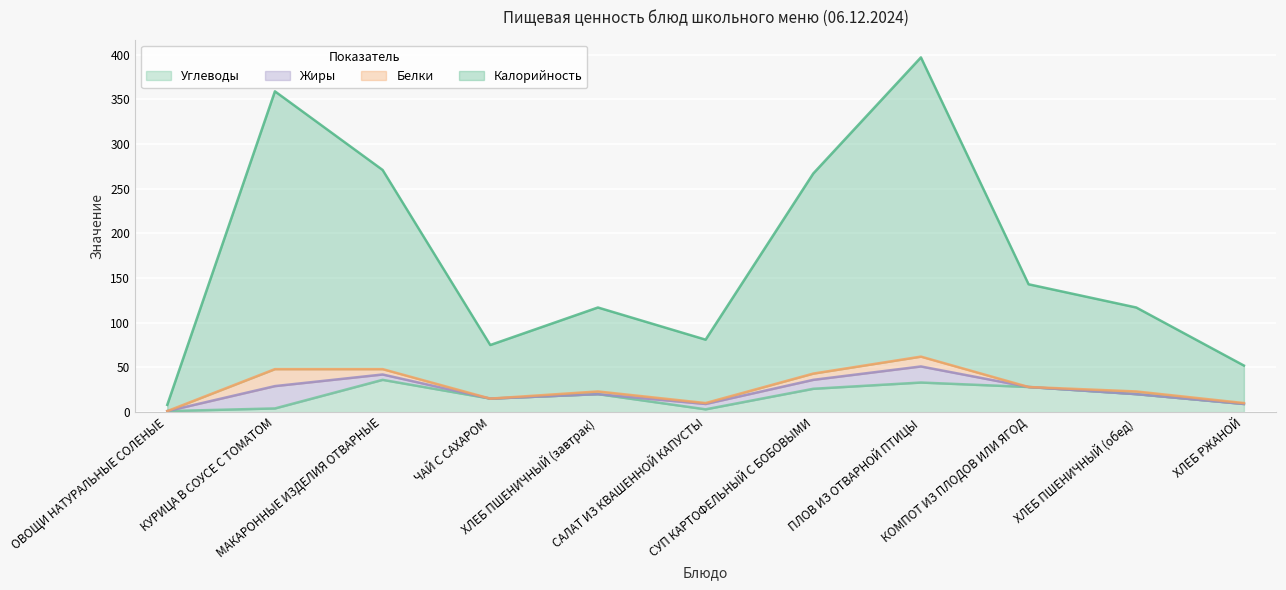

How many lines are shown in the chart?

4